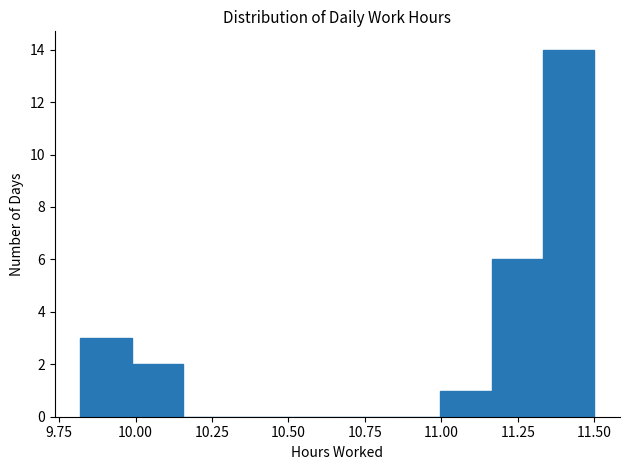

Read against the x-axis, roughly where is the centre of the tallest bar?

11.40